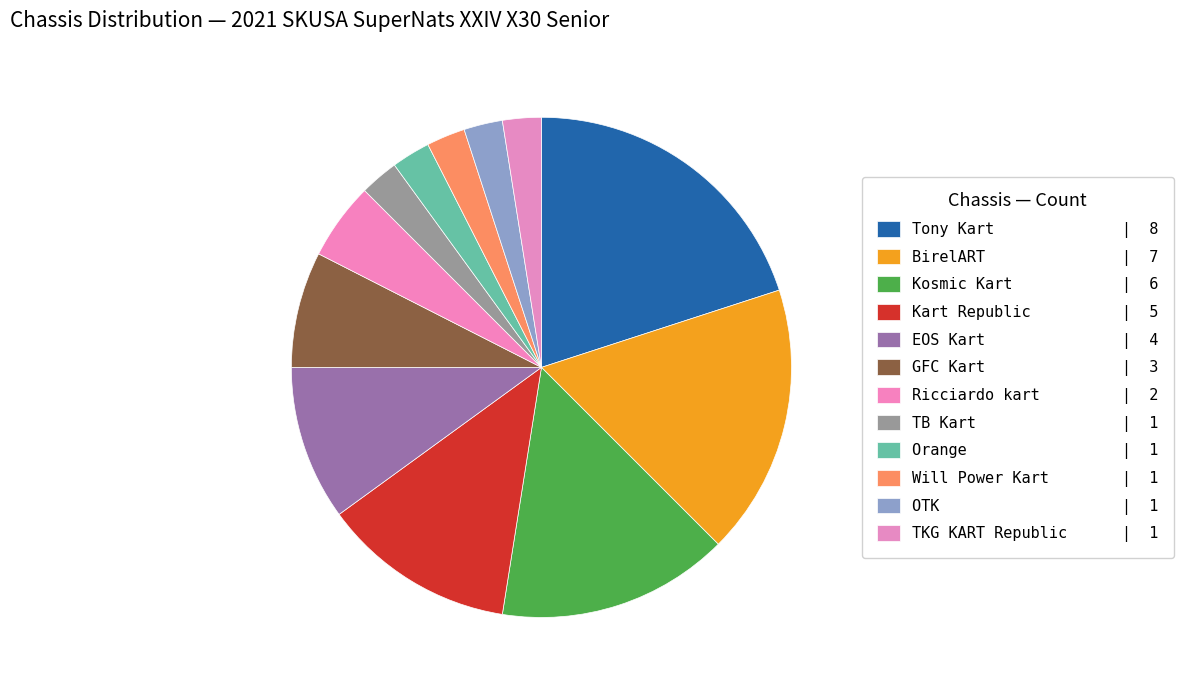

Which slice is the largest?

Tony Kart